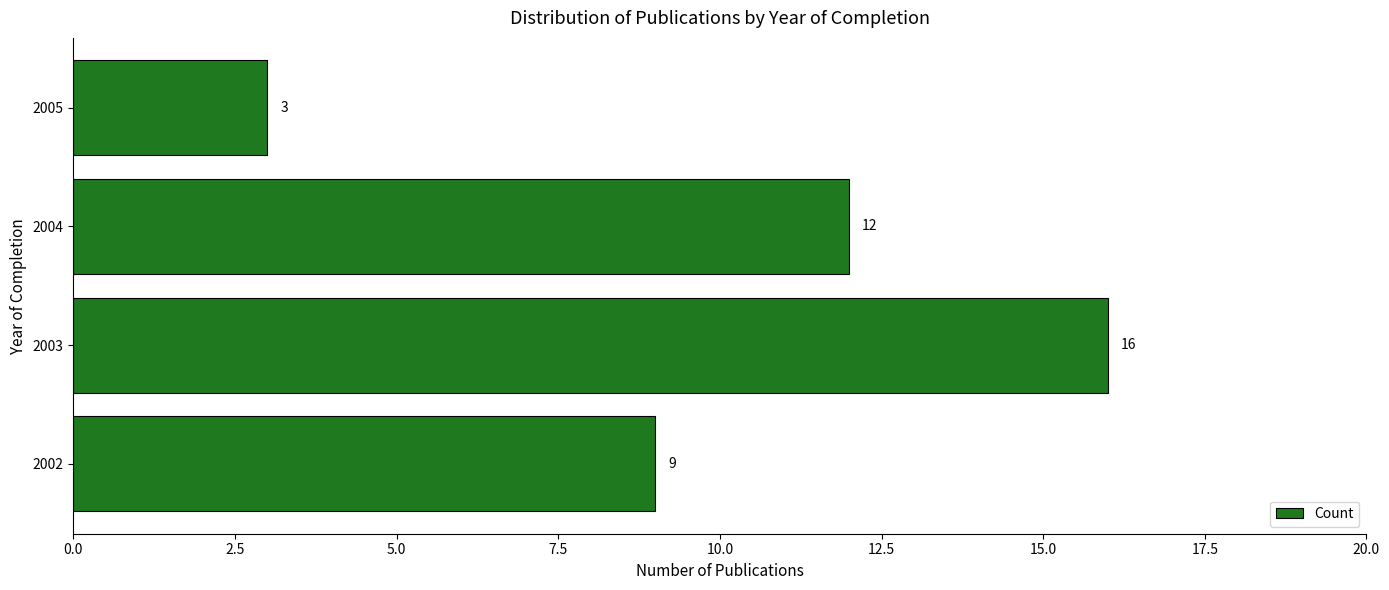

Which category has the highest value across all series?

2003